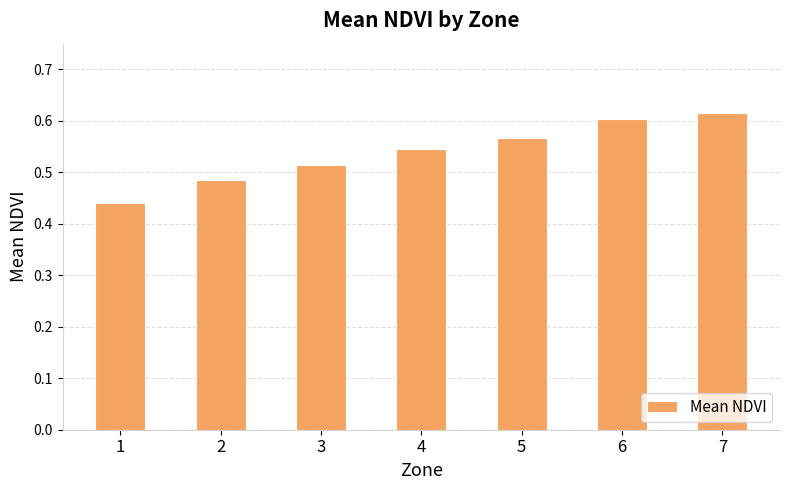

True or false: the data shows 0.7 at 1.

False